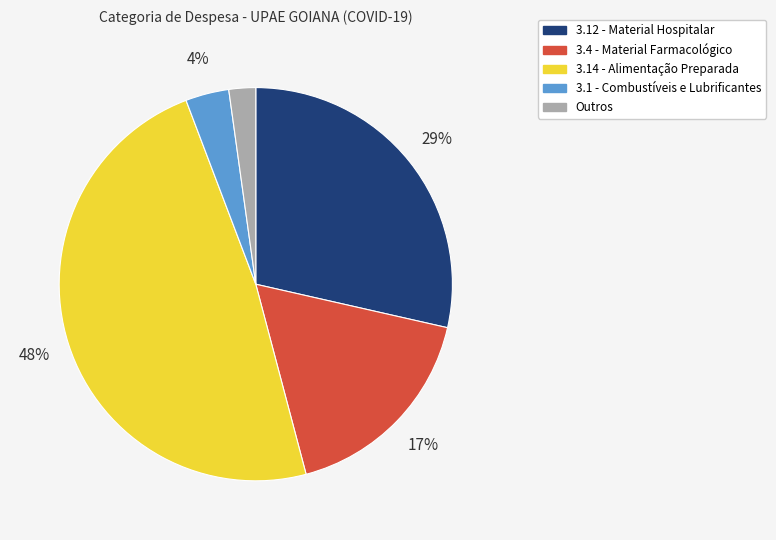

Do 3.14 - Alimentação Preparada and 3.4 - Material Farmacológico together represent more than half of the pie?

Yes